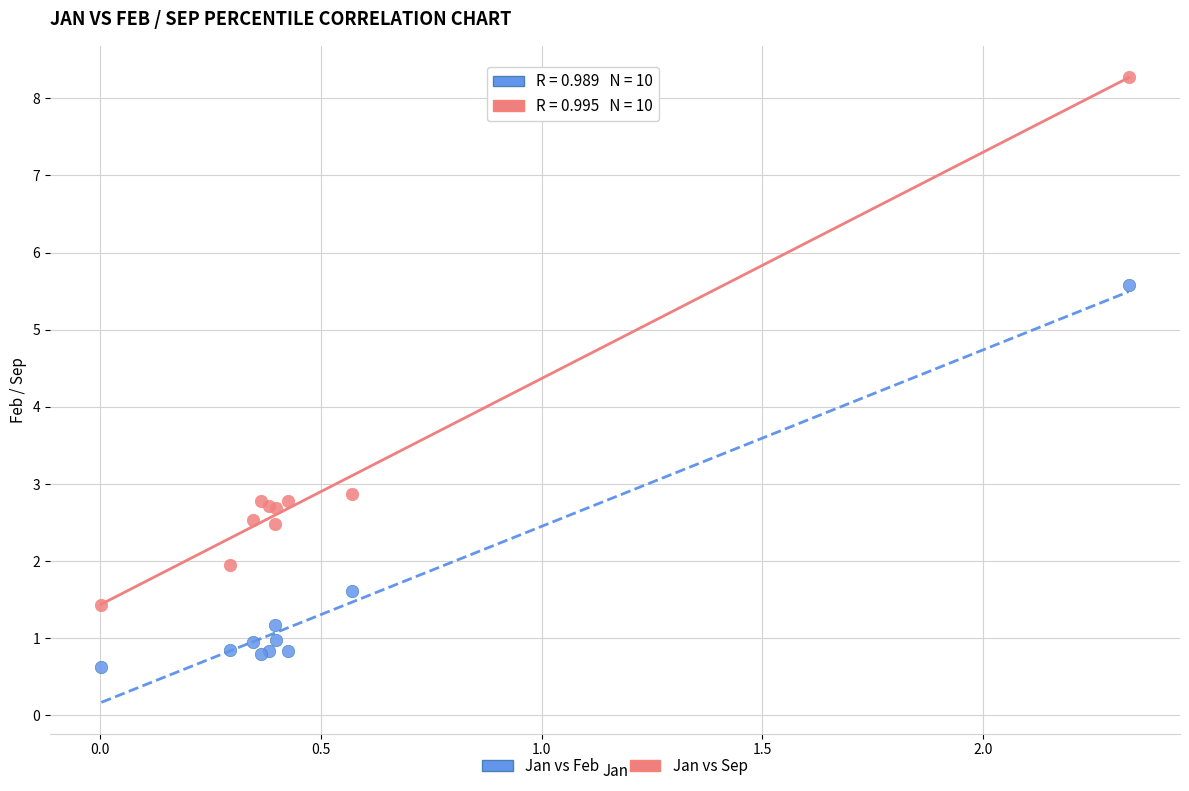

What are all the series names shown in the legend?

Jan vs Feb, Jan vs Sep